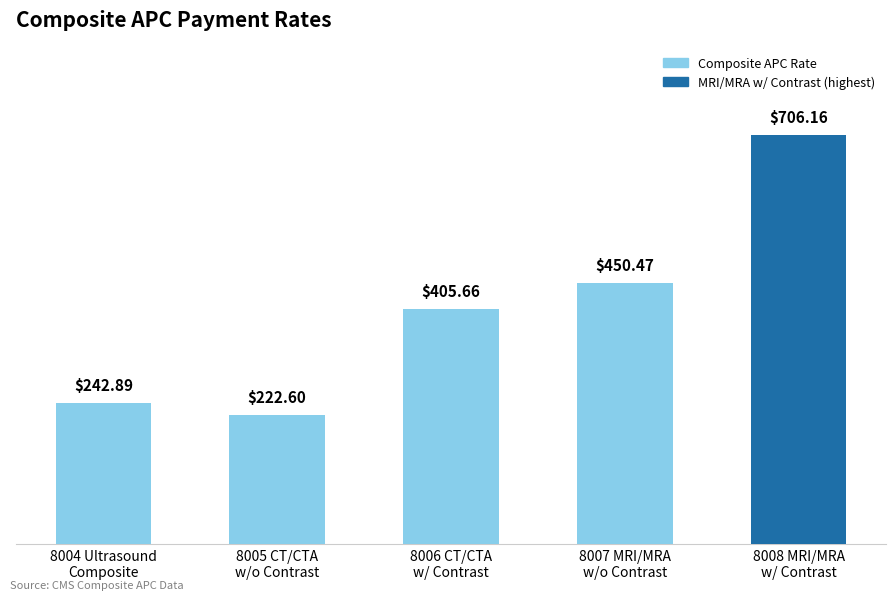

Reading left to right, what are all the values shown in this chart?

242.9	222.6	405.7	450.5	706.2